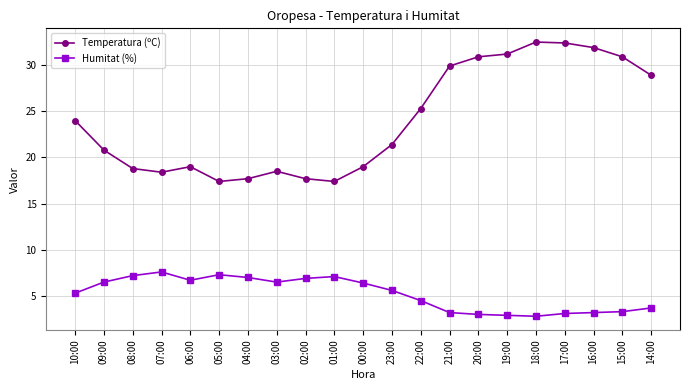

What is the difference between the second highest and second lowest values in the Humitat (%) series?

4.4